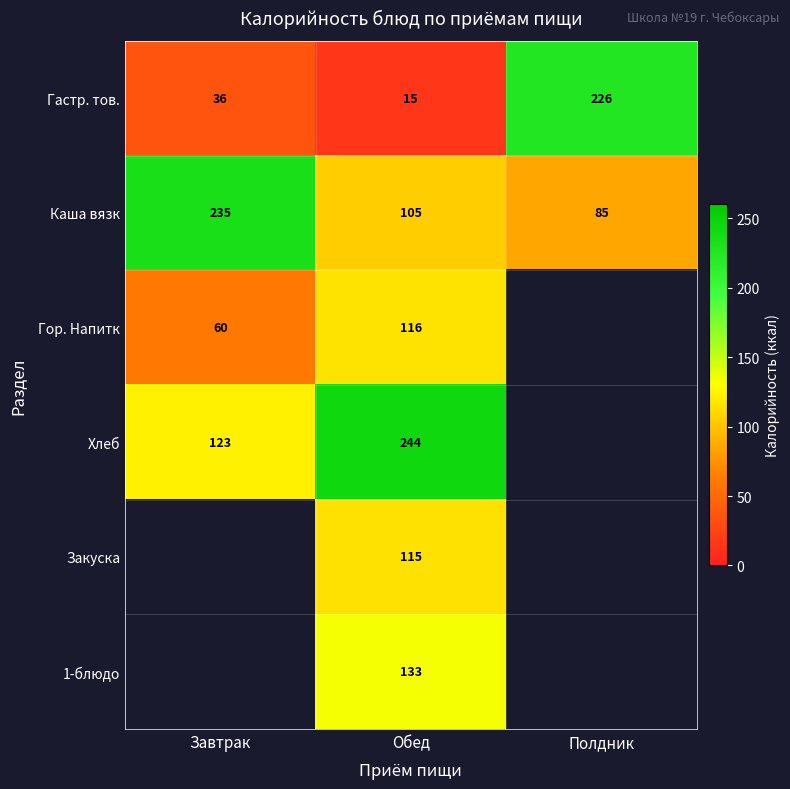

The value of Гор. Напитк at Завтрак is 60. True or false?

True